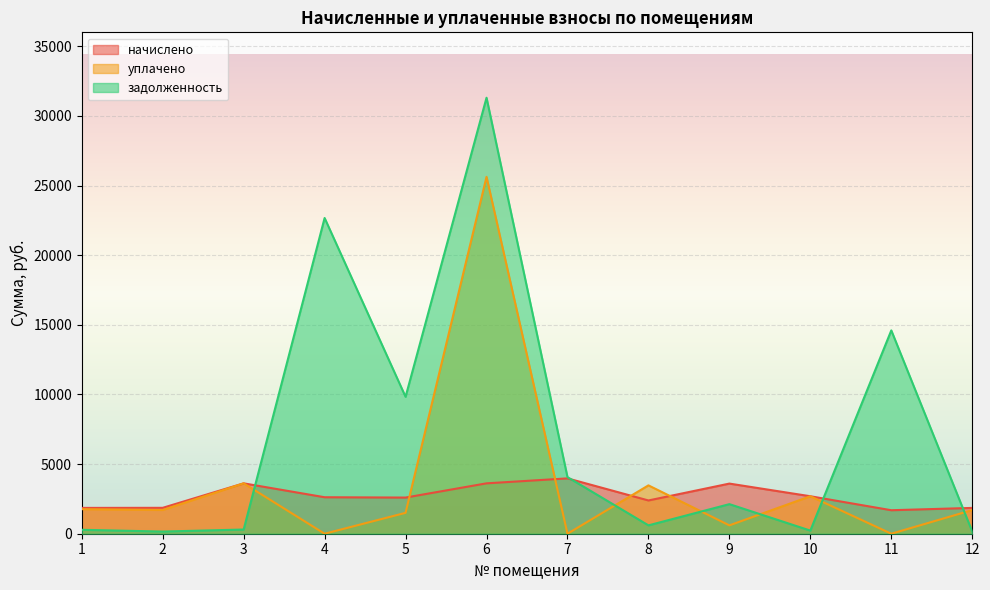

What is the difference between the maximum and second lowest values in the начислено series?

2120.6